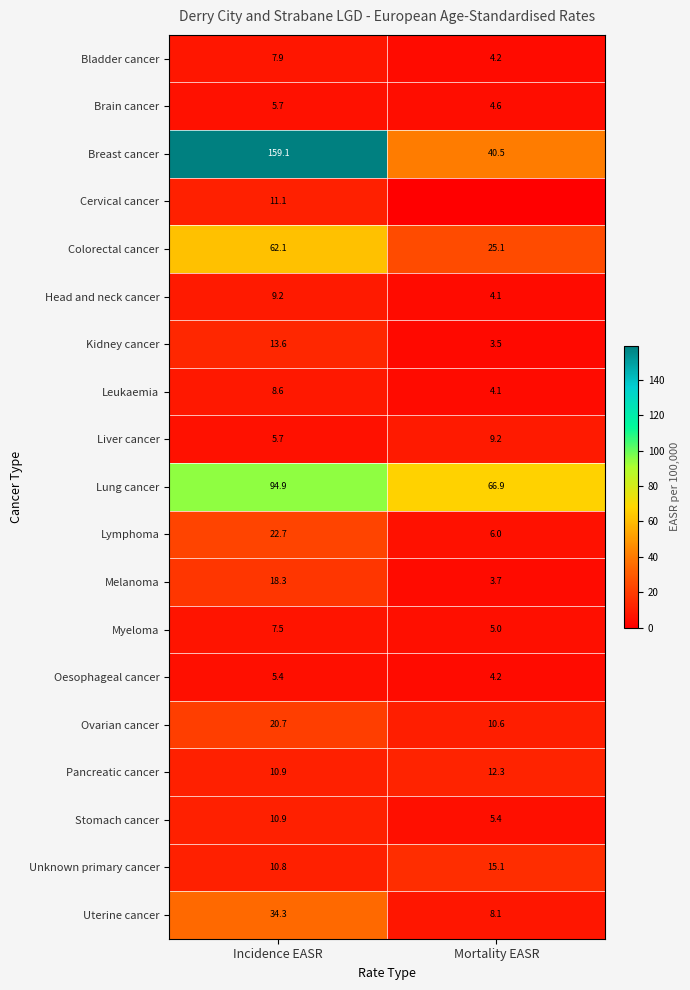

Rank the categories by Lung cancer value from lowest to highest.

Mortality EASR, Incidence EASR